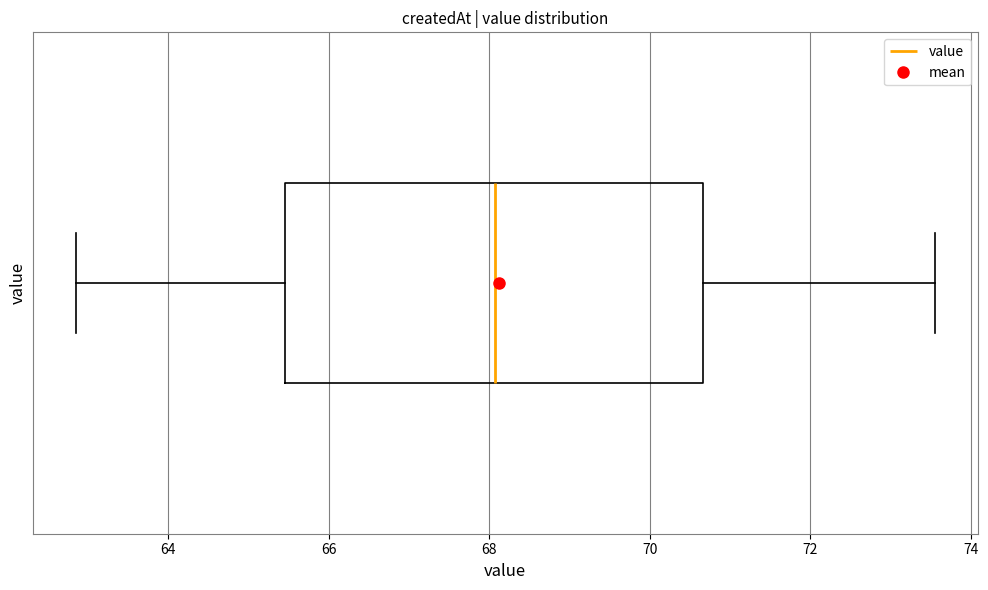

Transcribe this box plot: give where the median line is, the range the box spans, and where the two whiskers end, as read against the x-axis. The values are not printed on the chart, so give them approximately, as read against the axis.

median 68.0, box 65.4 to 70.6, whiskers 62.8 to 73.6